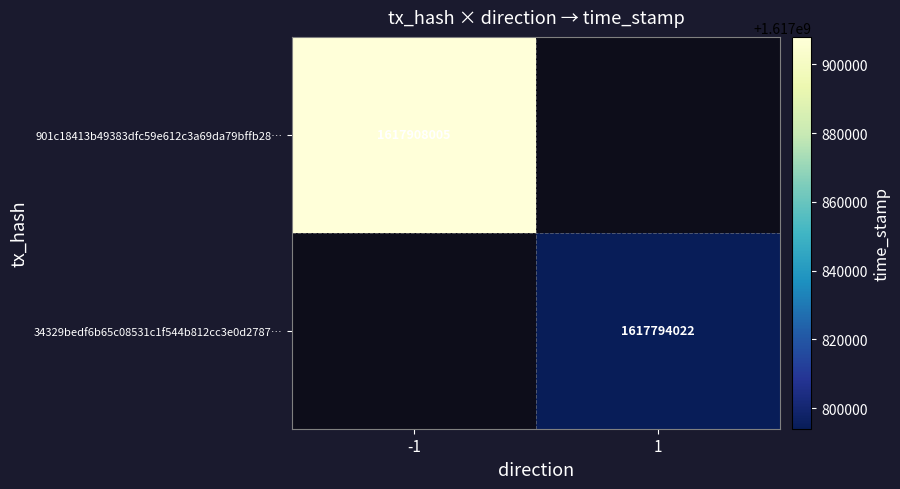

The value of 34329bedf6b65c08531c1f544b812cc3e0d2787… at 1 is 1617794022. True or false?

True